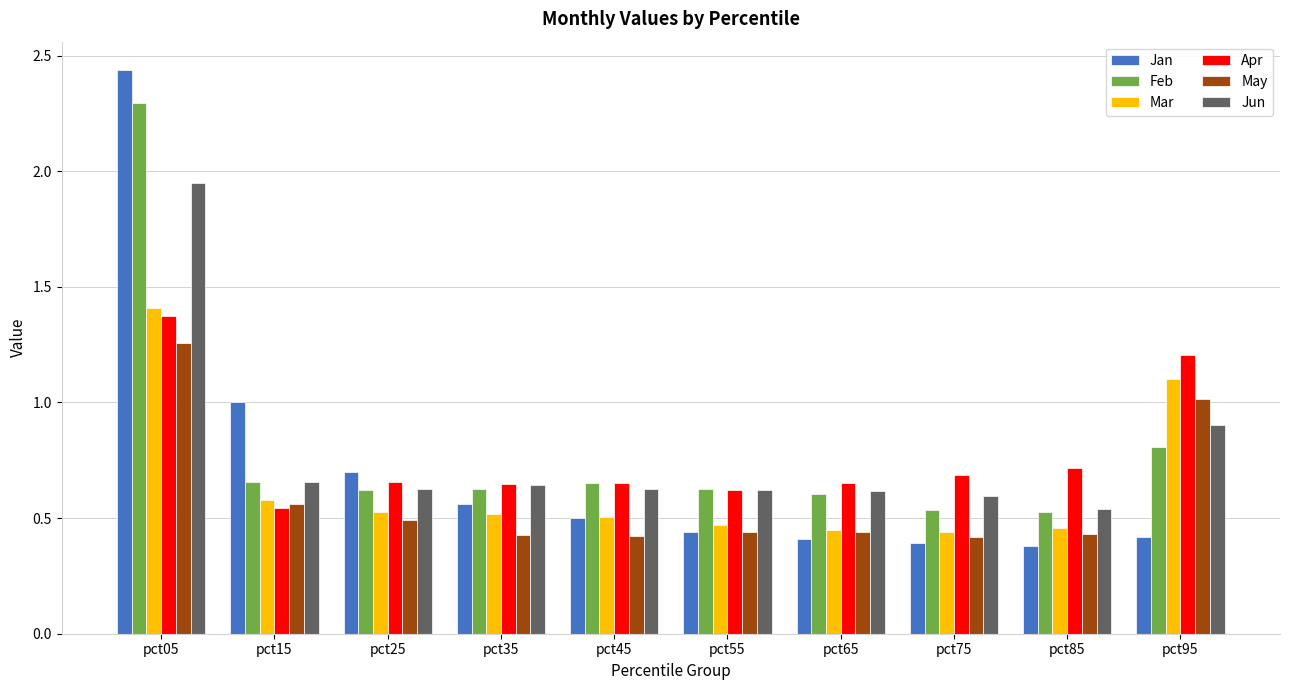

Is it true that Jan equals 0.4 at pct85?

True